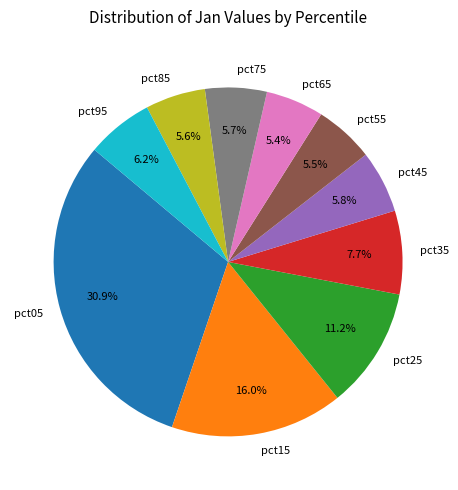

To the nearest percent, what is the difference between the pct15 and pct75 slice percentages?

10%